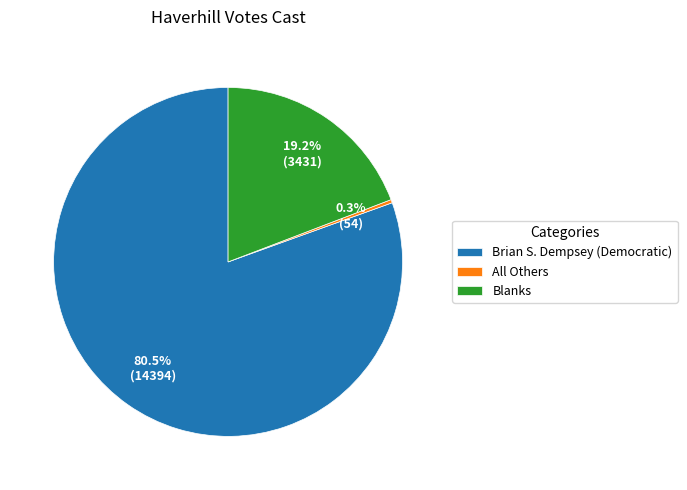

To the nearest percent, what is the average slice percentage?

33%